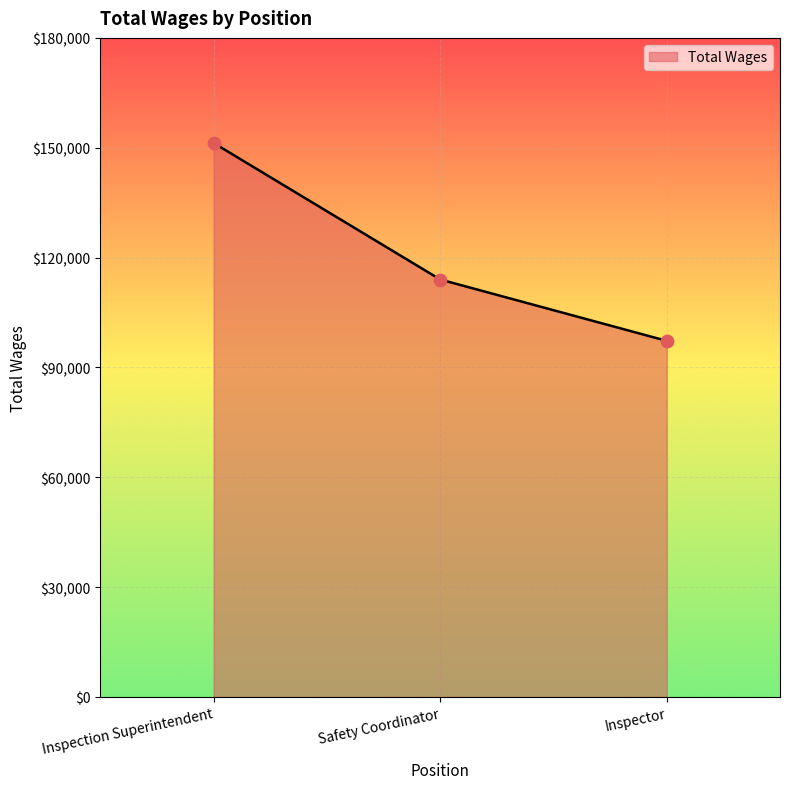

Which has a higher value, Inspector or Inspection Superintendent?

Inspection Superintendent